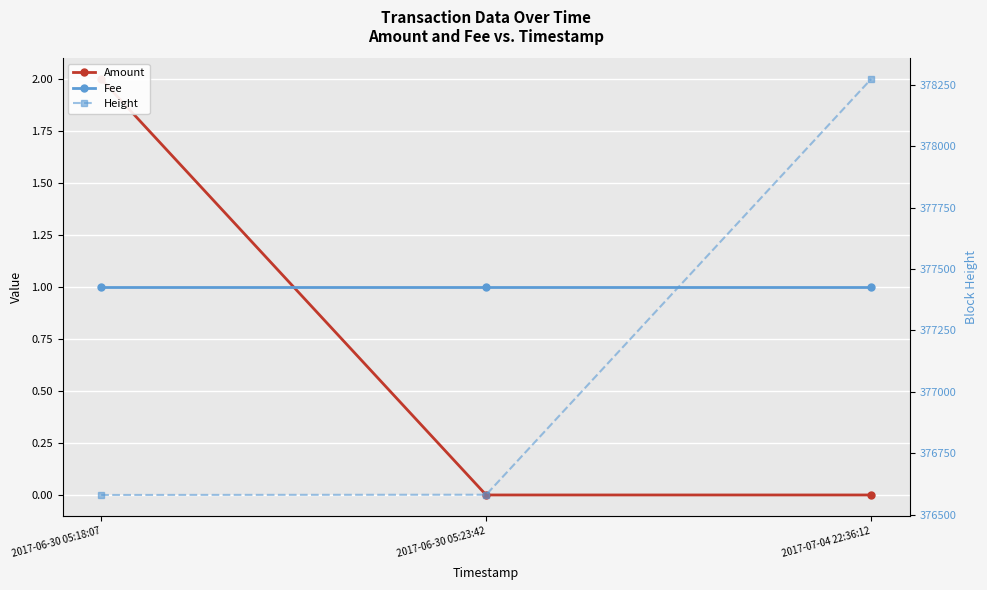

Is this an area chart (filled region under the line)?

No